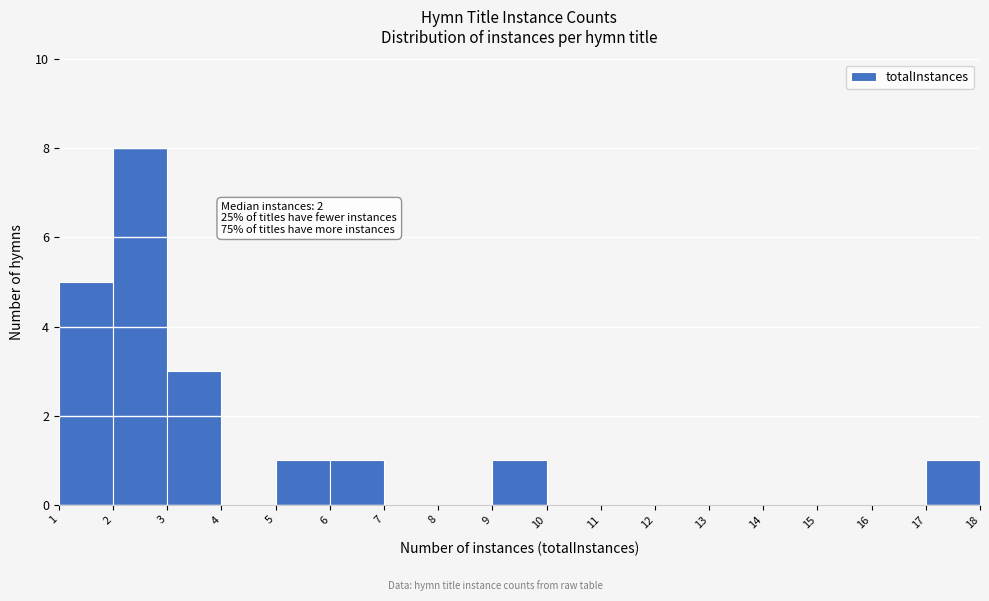

Over which range of the x-axis is the bar tallest?

2 to 3